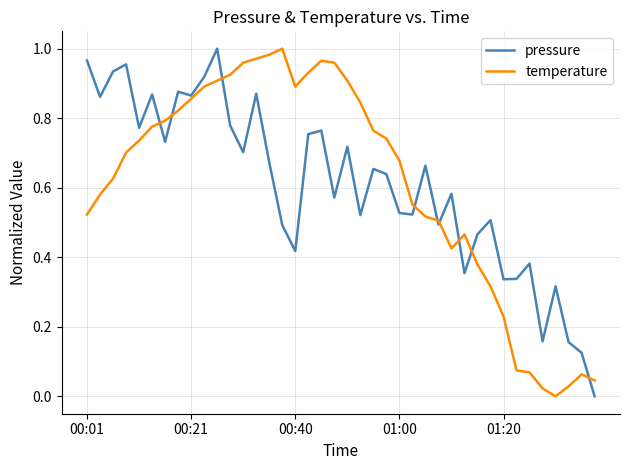

List the series in order of their overall mean, lowest first.

pressure, temperature